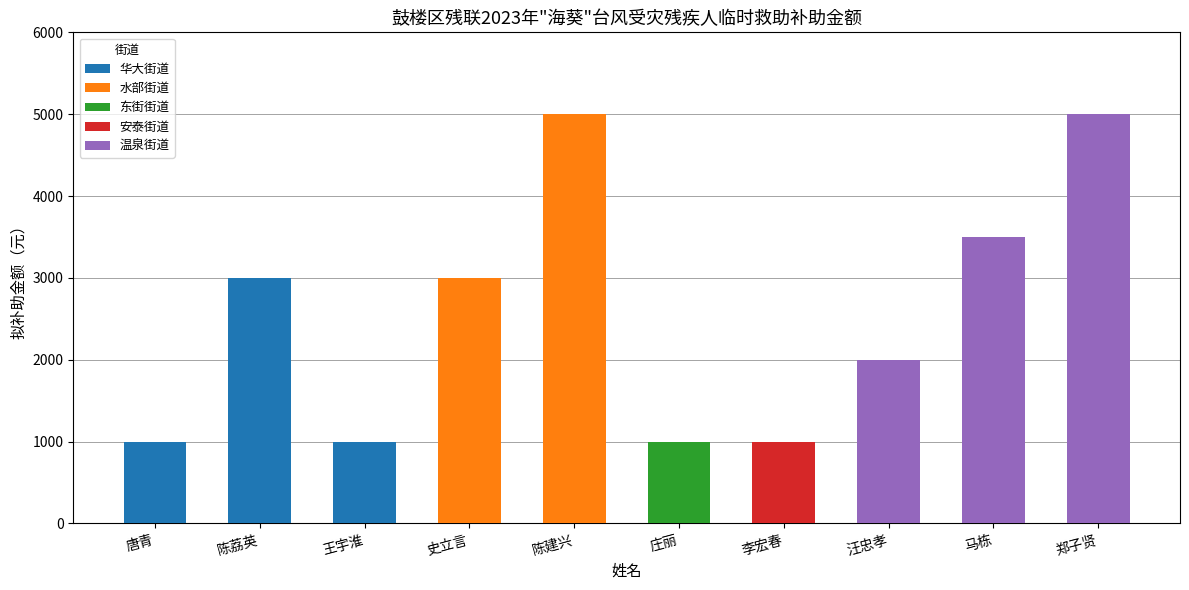

Which has a higher value, 王宇淮 or 马栋?

马栋